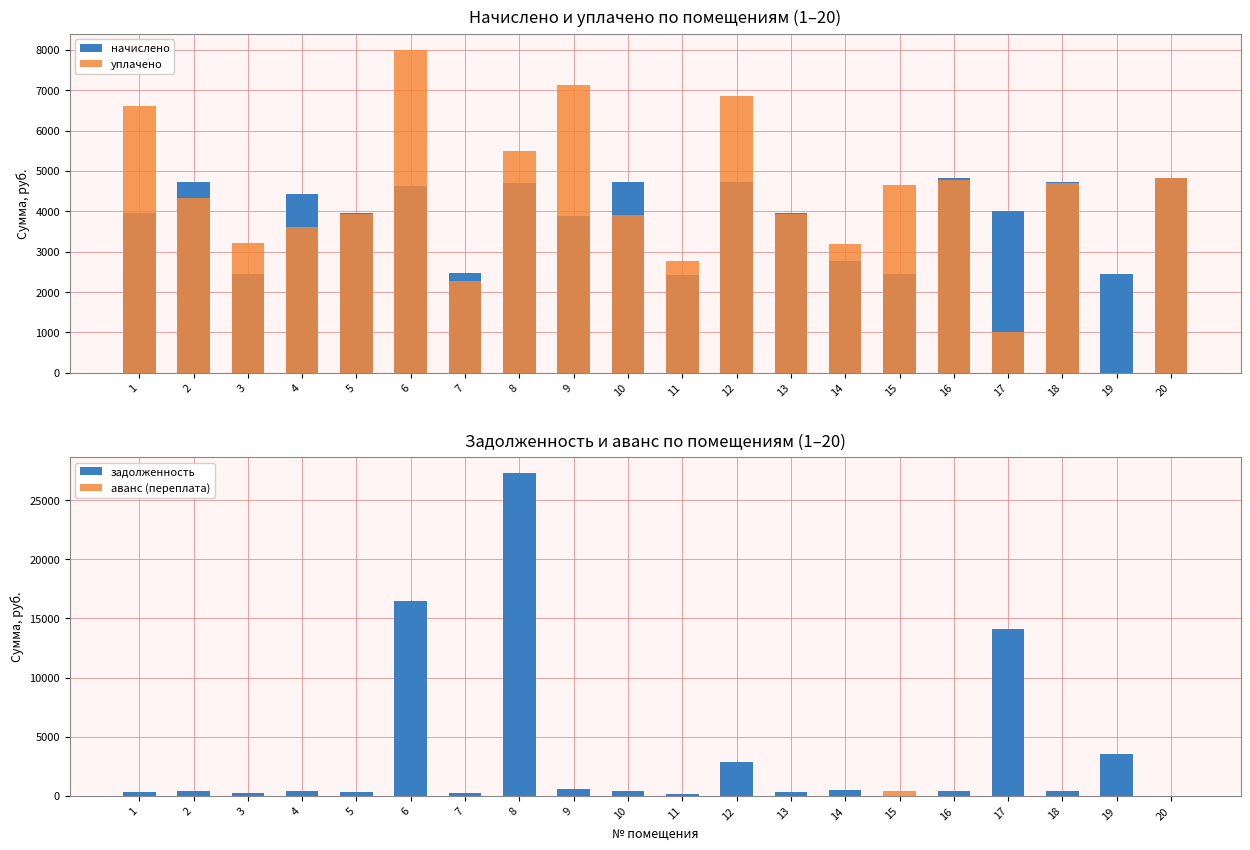

What is the sum of all уплачено values?

85222.0